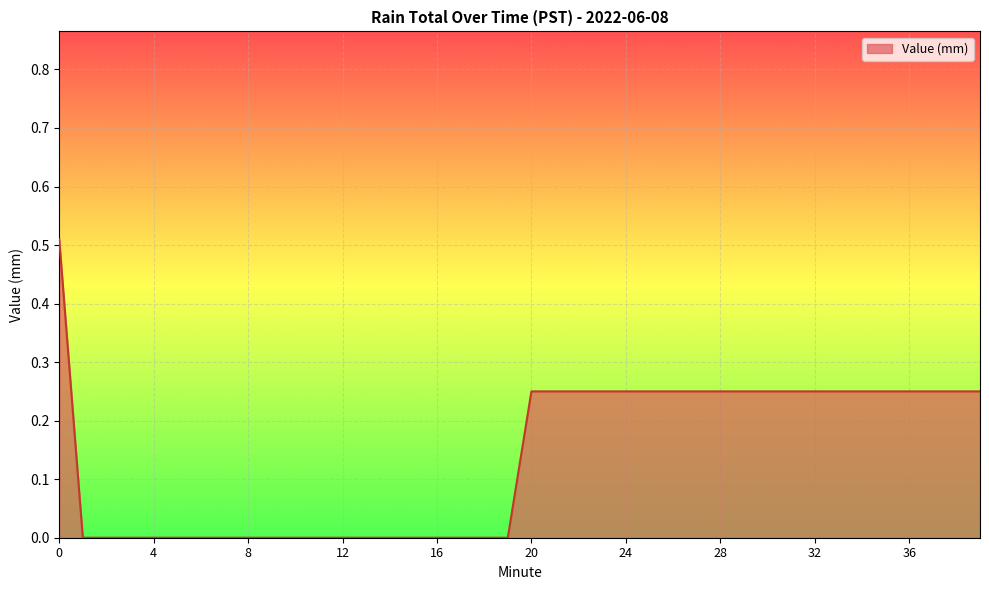

Does the chart display data point markers on the line(s)?

No